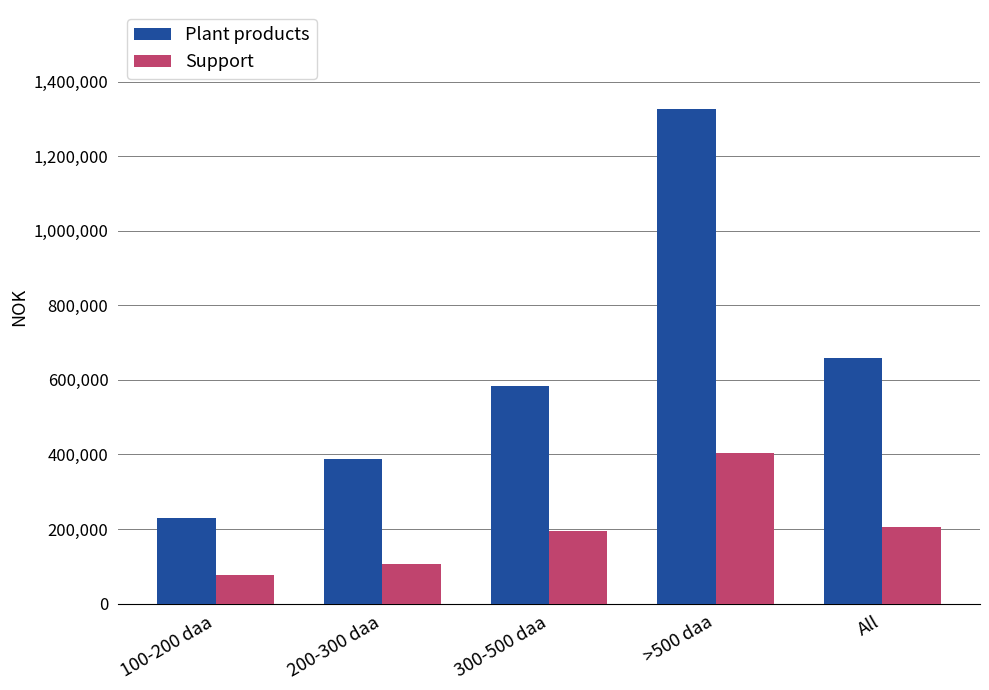

Reading left to right, what are all the values shown in this chart?

Plant products: 230211	389012	582587	1326768	658642
Support: 76152	106955	194919	404808	204896